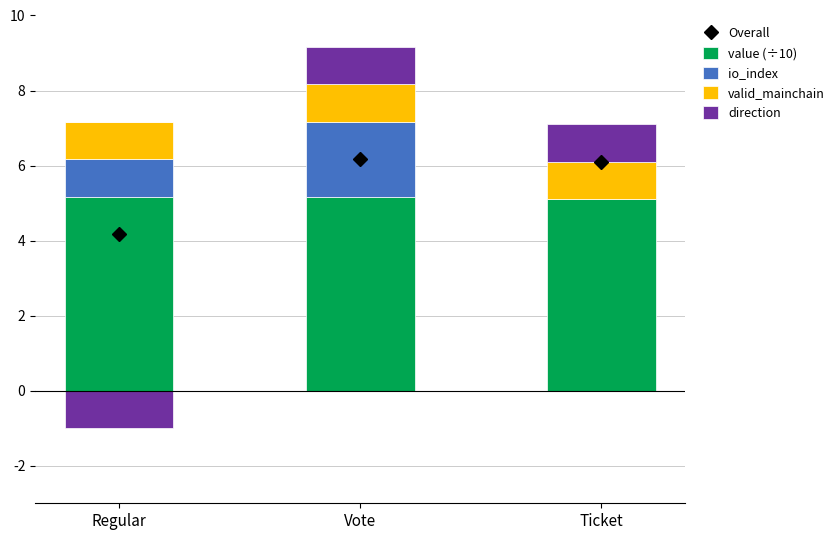

What is the lowest value of the Overall series?

4.2